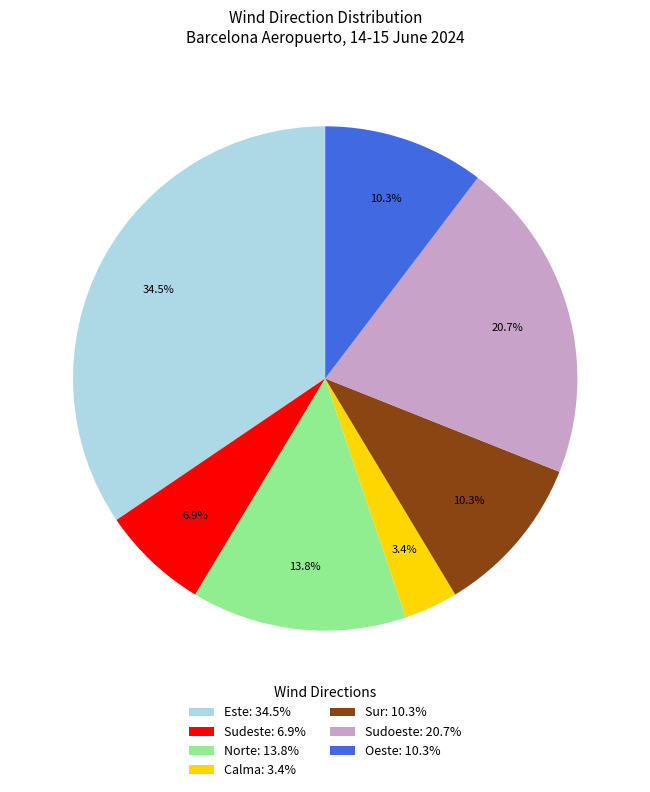

What is the total percentage of Sur and Sudeste?

17.2%